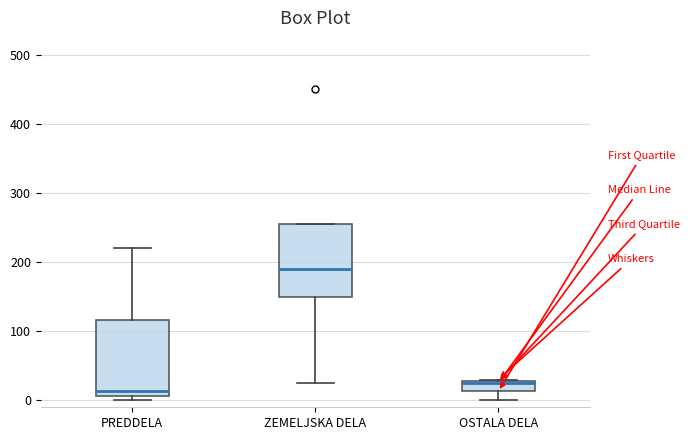

Where is the upper edge of the box for OSTALA DELA on the y-axis? The values are not printed on the chart, so give them approximately, as read against the axis.

30